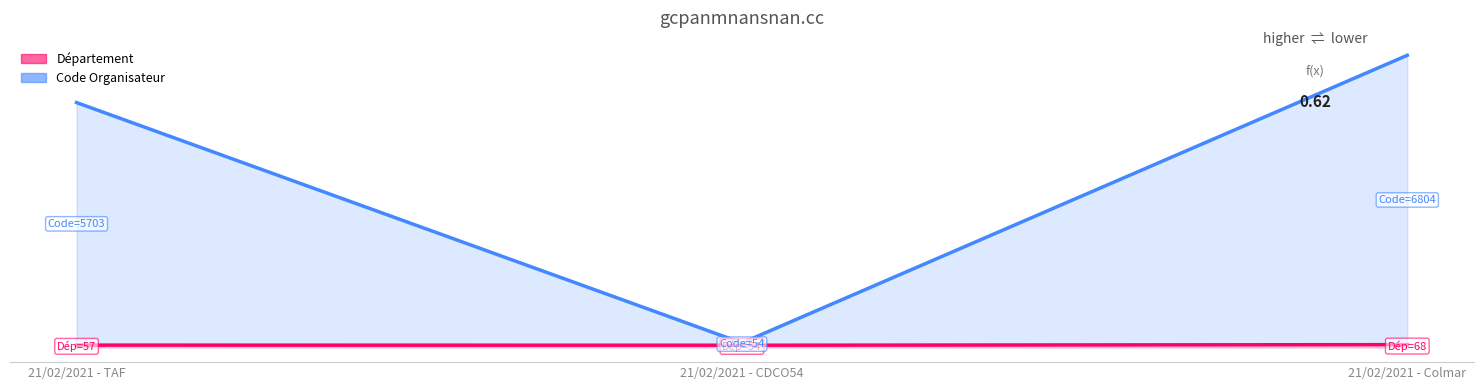

List the labels in order of Code Organisateur value, largest first.

21/02/2021 - Colmar, 21/02/2021 - TAF, 21/02/2021 - CDCO54